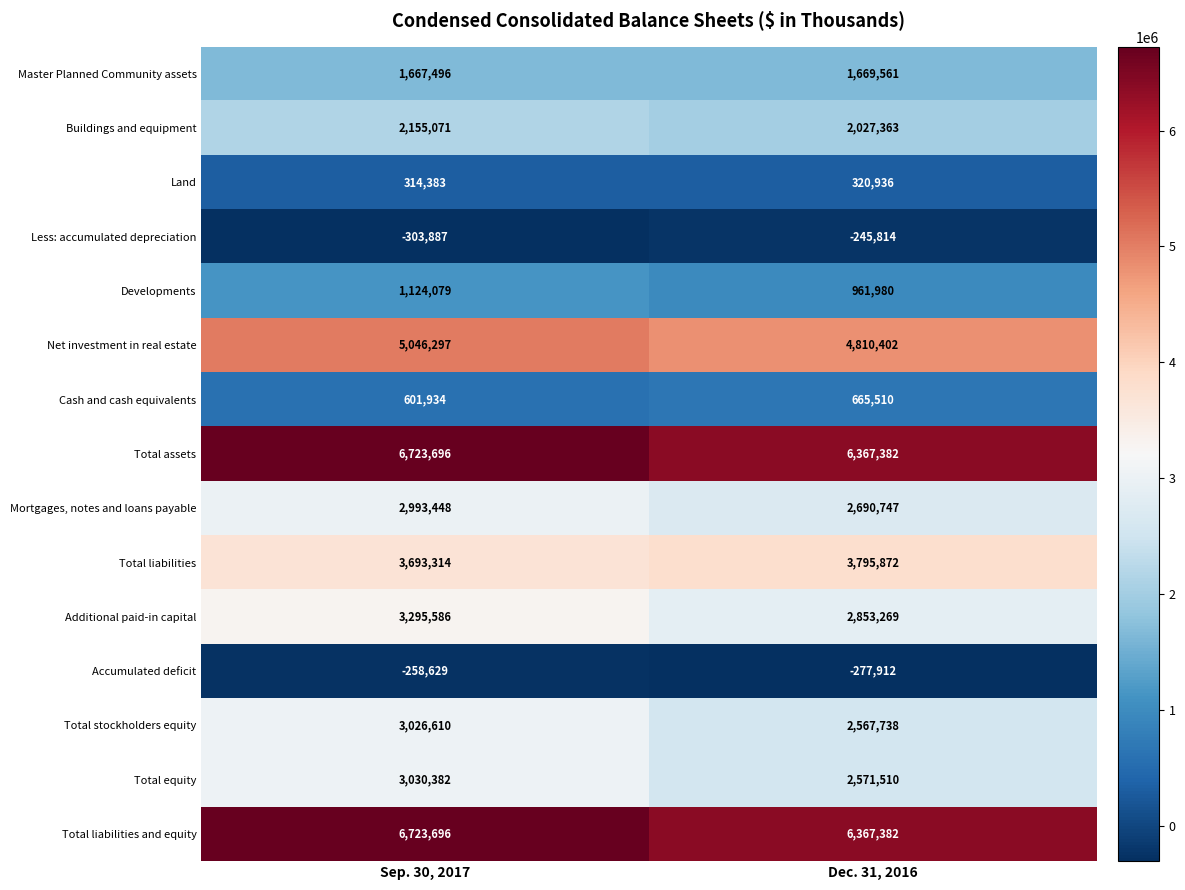

What is the difference between the Less: accumulated depreciation values at Dec. 31, 2016 and Sep. 30, 2017?

58073